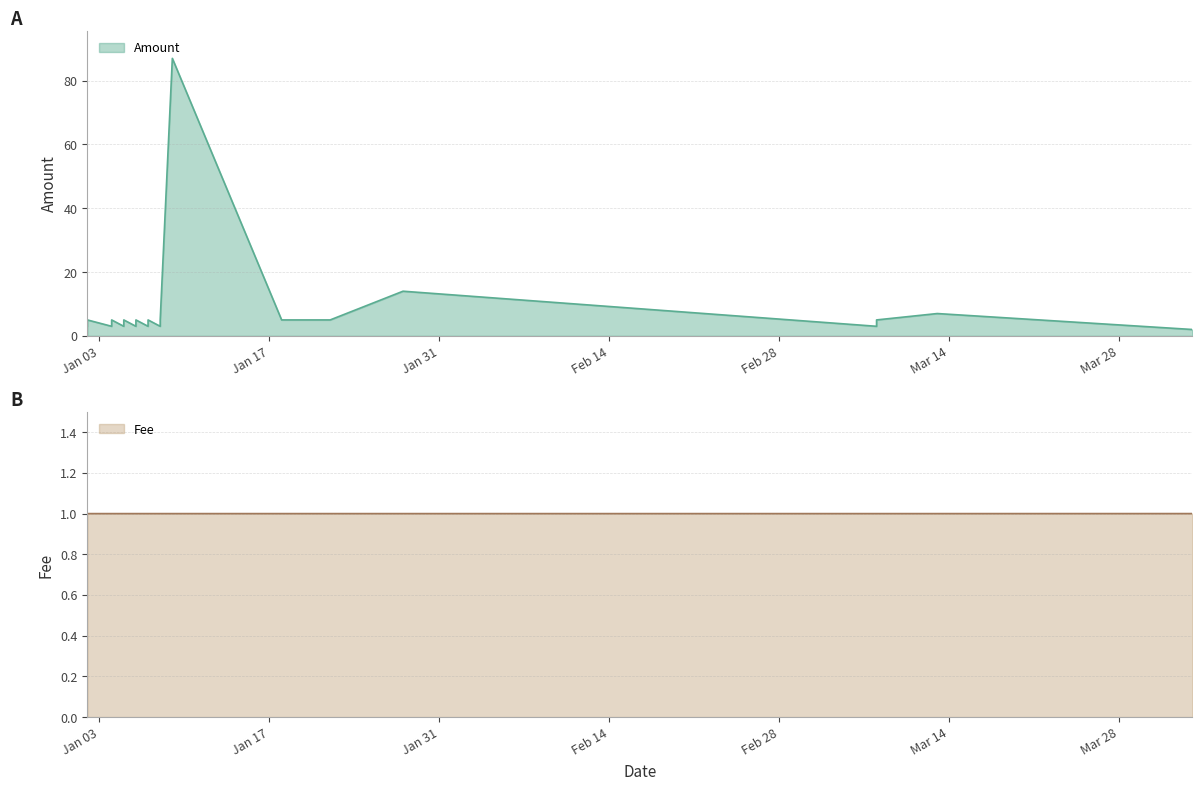

Is the value of Fee at 17 greater than the value of Amount at 20?

No